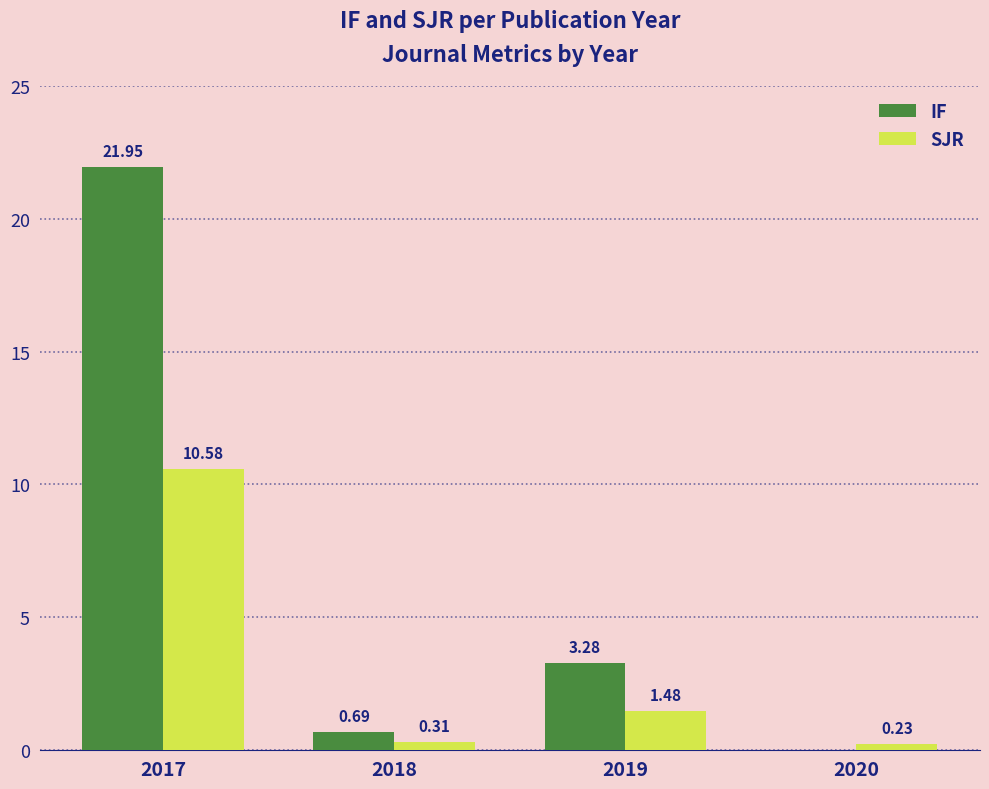

Does the chart contain stacked bars?

No